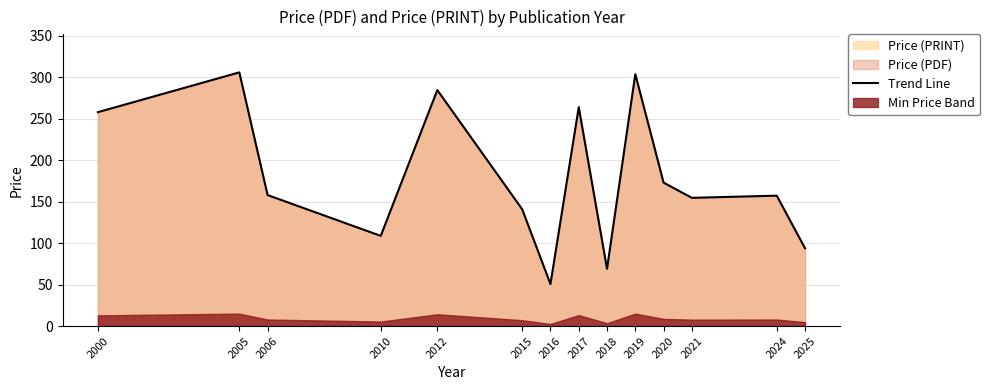

What is the sum of the values at 2010 and 2000?

366.8